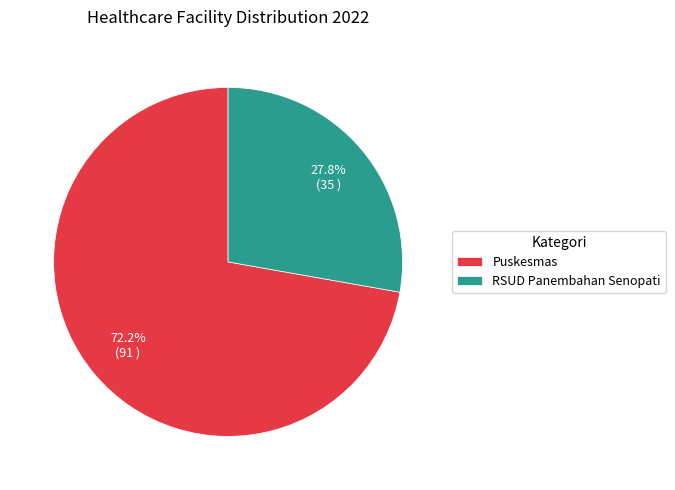

Count the number of slices in the pie.

2